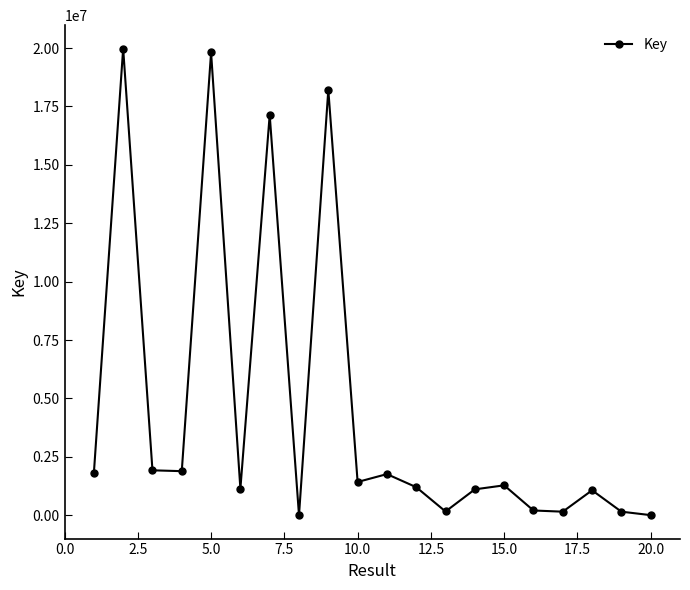

What is the average value?

4520147